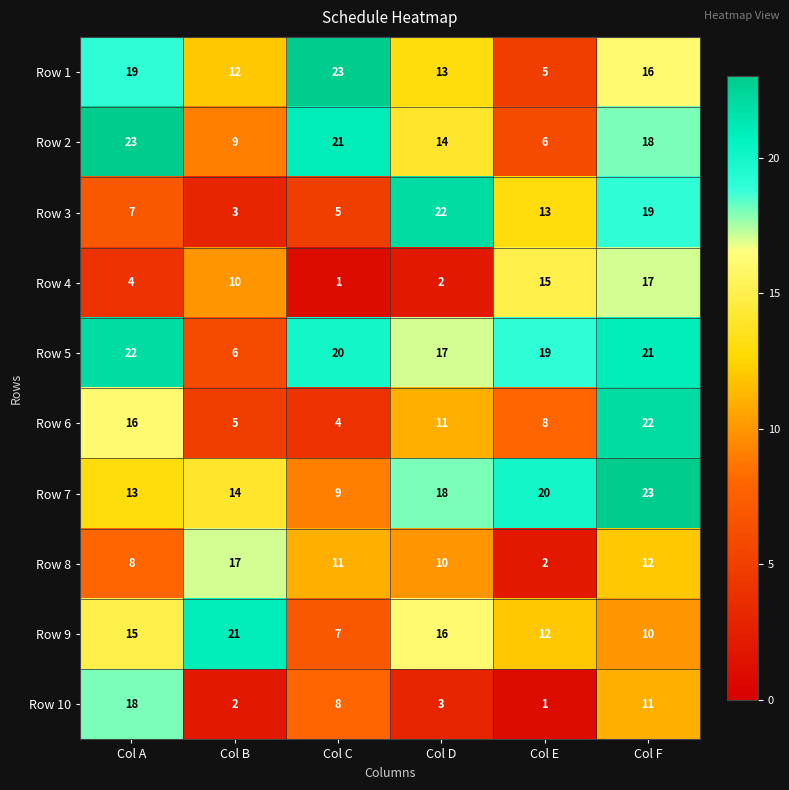

At which label is Row 1 closest to 14?

Col D